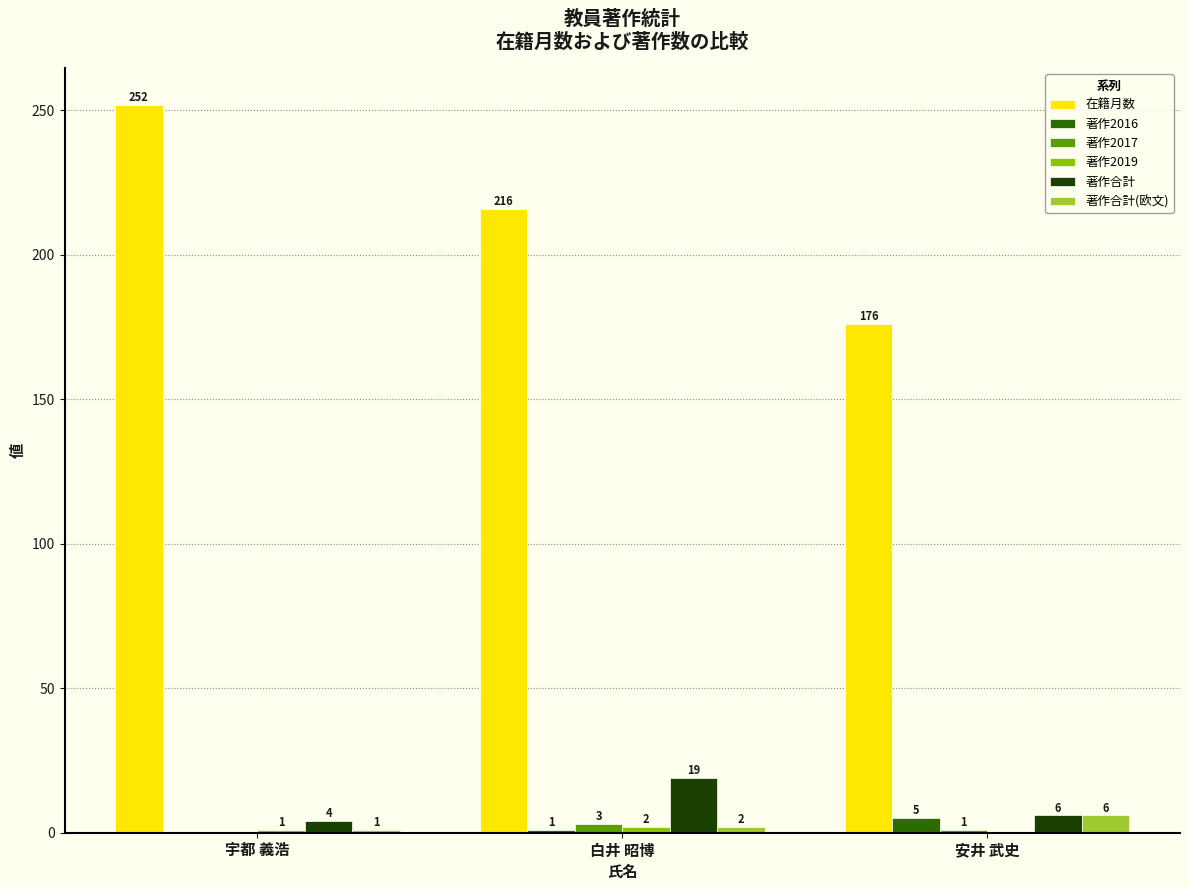

True or false: 著作合計(欧文) has a value of 1 at 宇都 義浩.

True